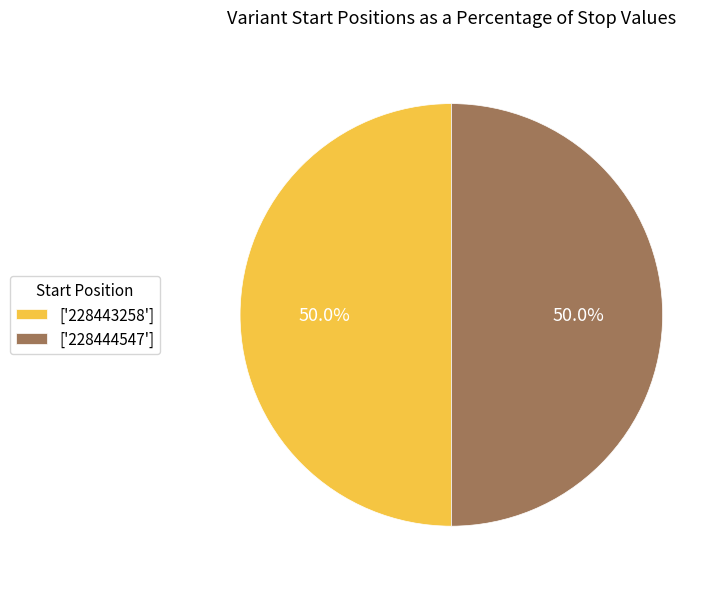

Is the sum of ['228444547'] and ['228443258'] greater than half?

Yes